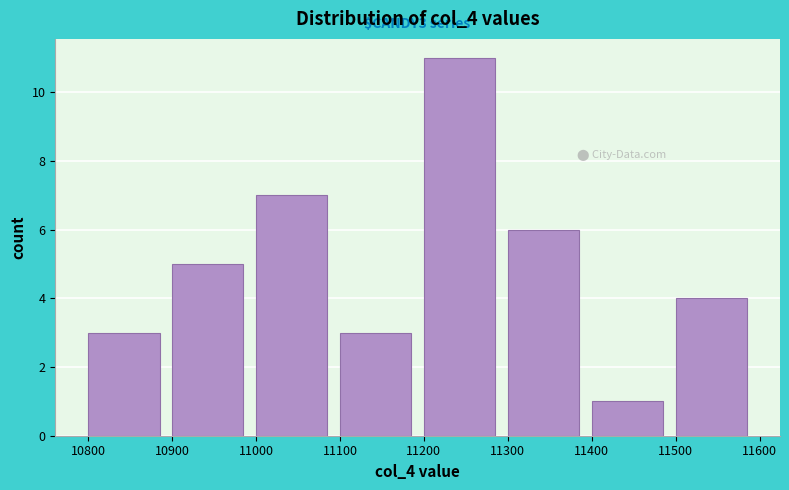

Over which range of the x-axis is the bar tallest?

11200 to 11300